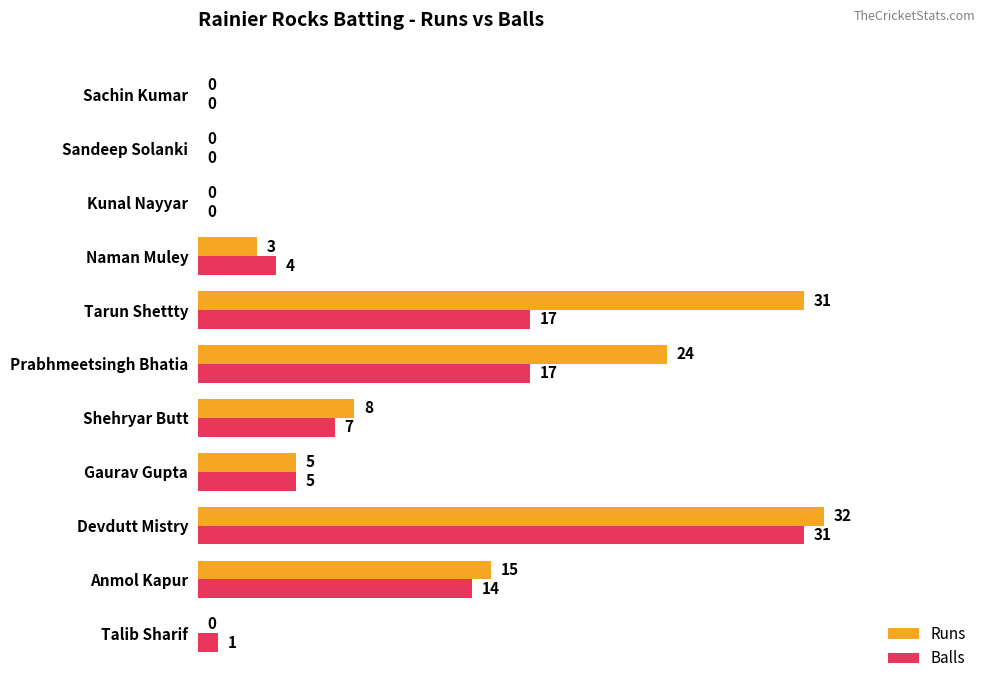

What is the sum of all Runs values?

118